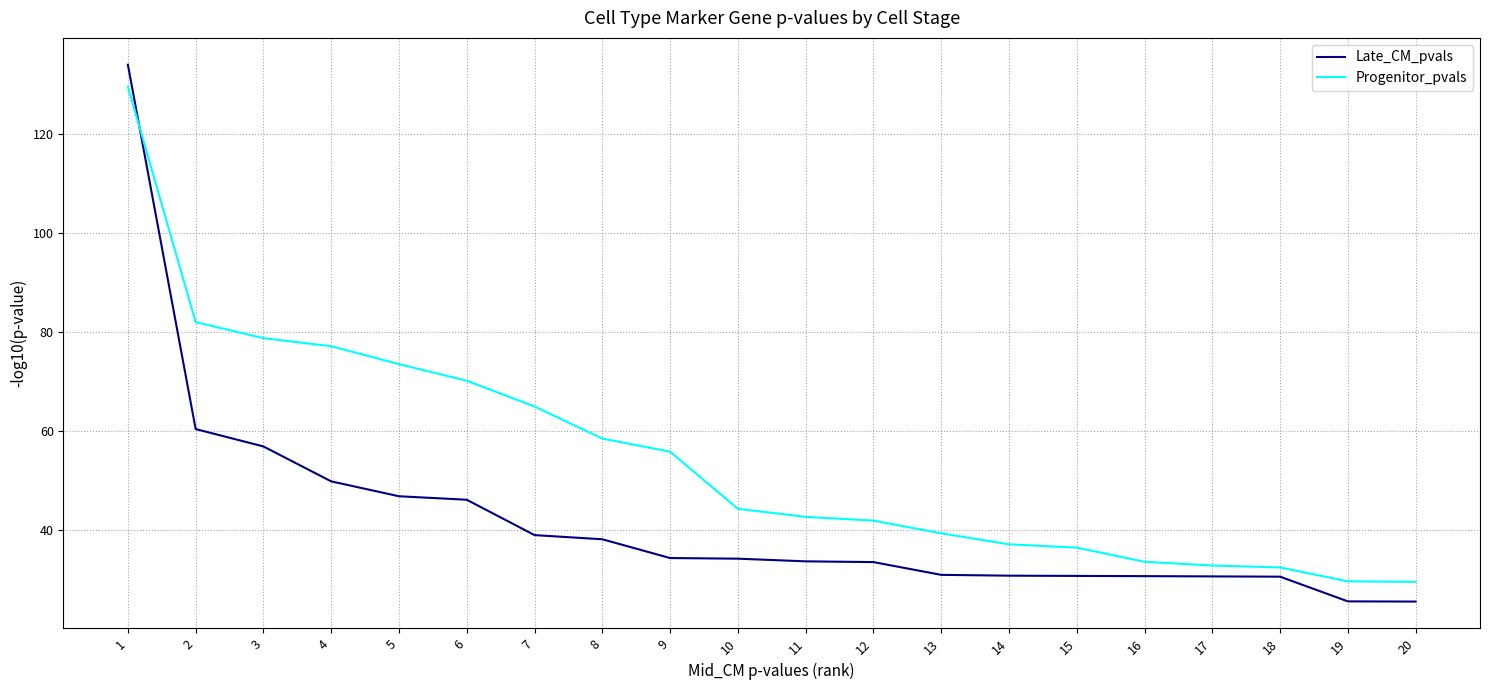

What is the sum of all Late_CM_pvals values?

841.0